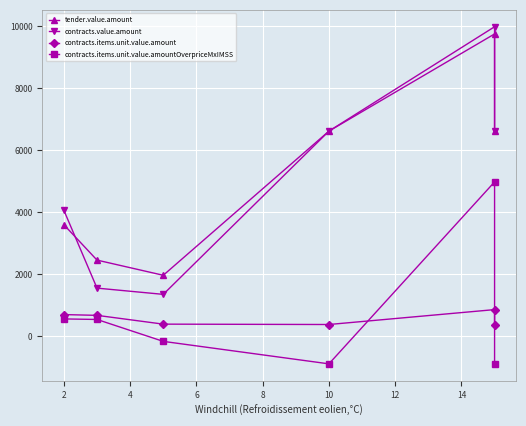

How many series are shown in this chart?

4